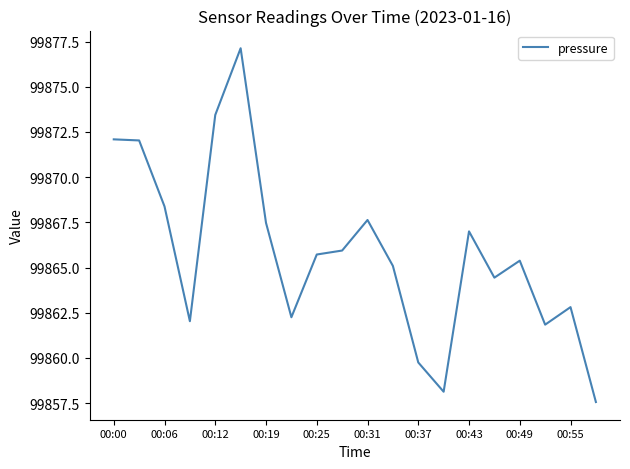

What is the sum of all values?

1997316.1